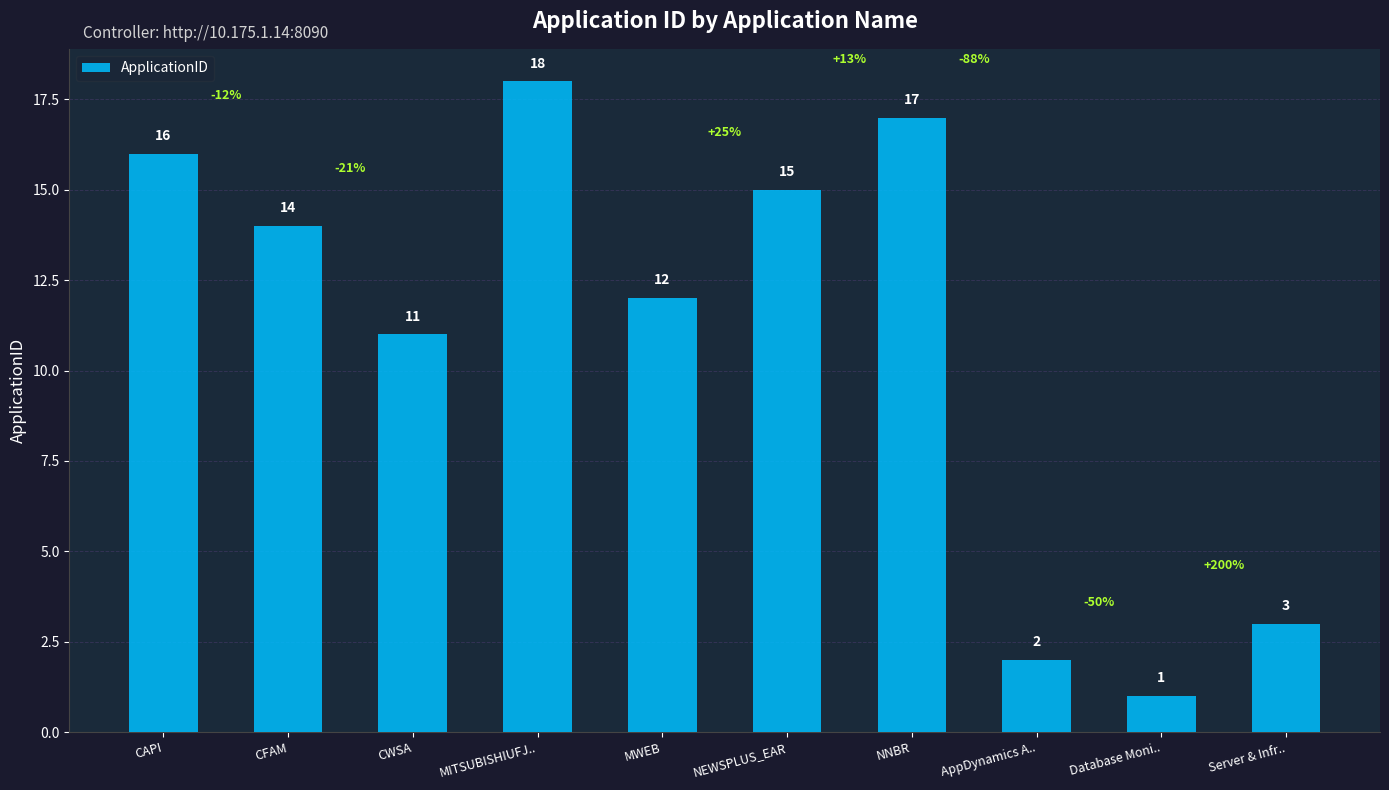

Is it true that the value at MWEB is 12?

True